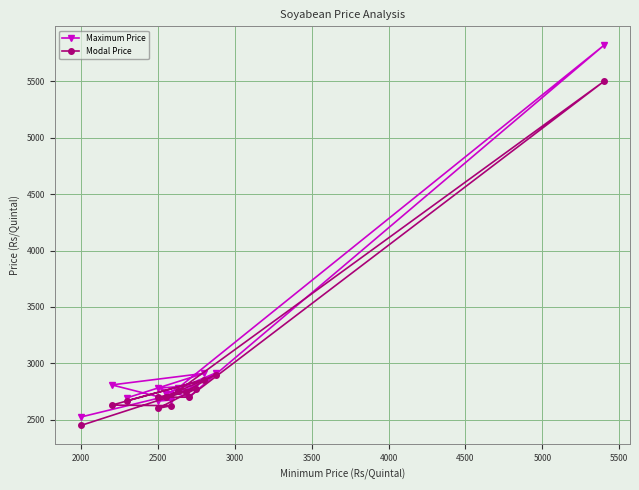

At which label does Modal Price reach its minimum?

2000